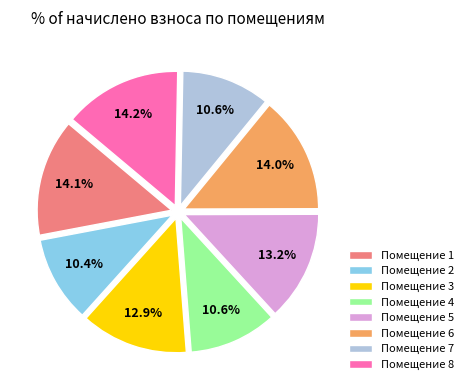

Is there any slice that represents more than half of the pie?

No